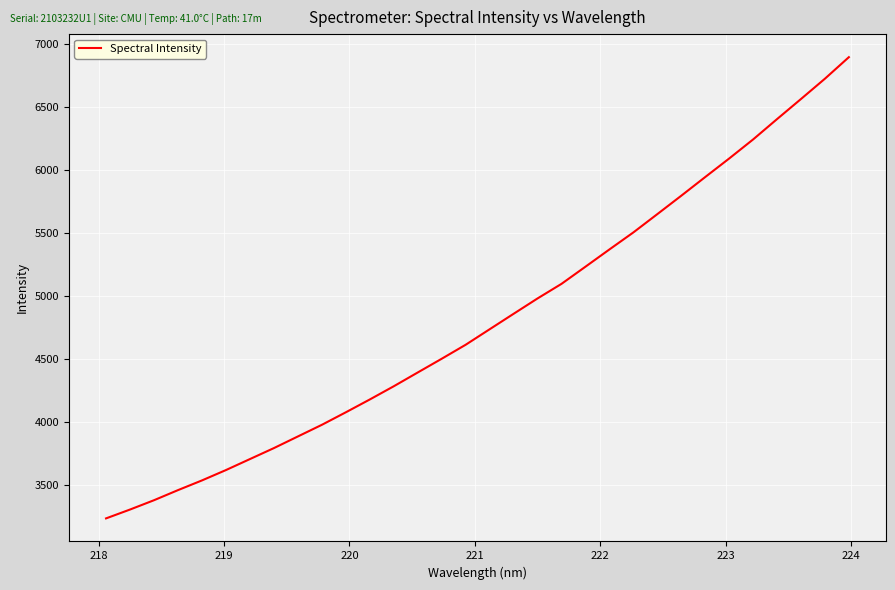

What is the difference between the maximum and minimum values?

3659.6